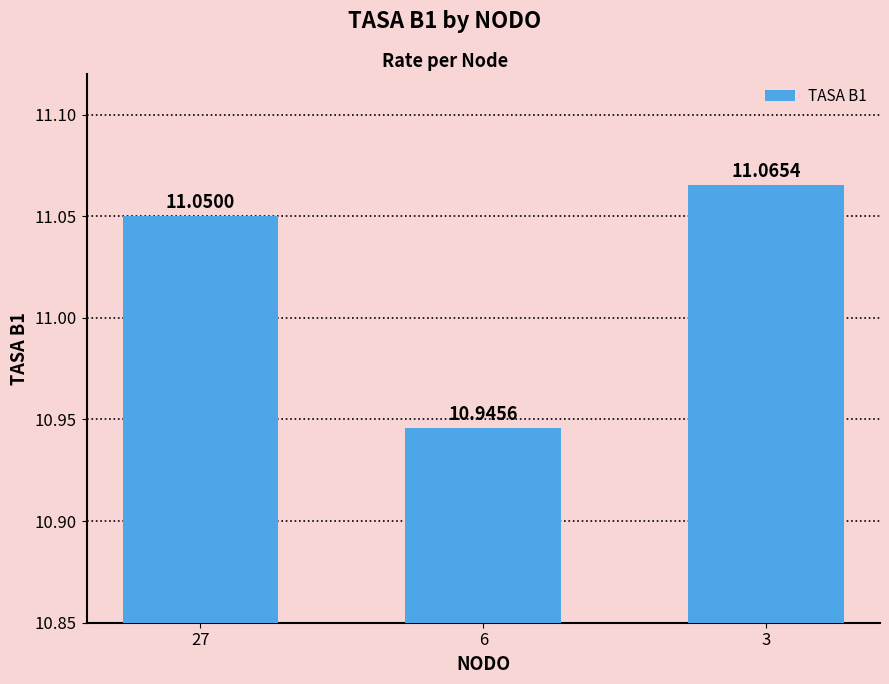

Does the chart contain any negative values?

No